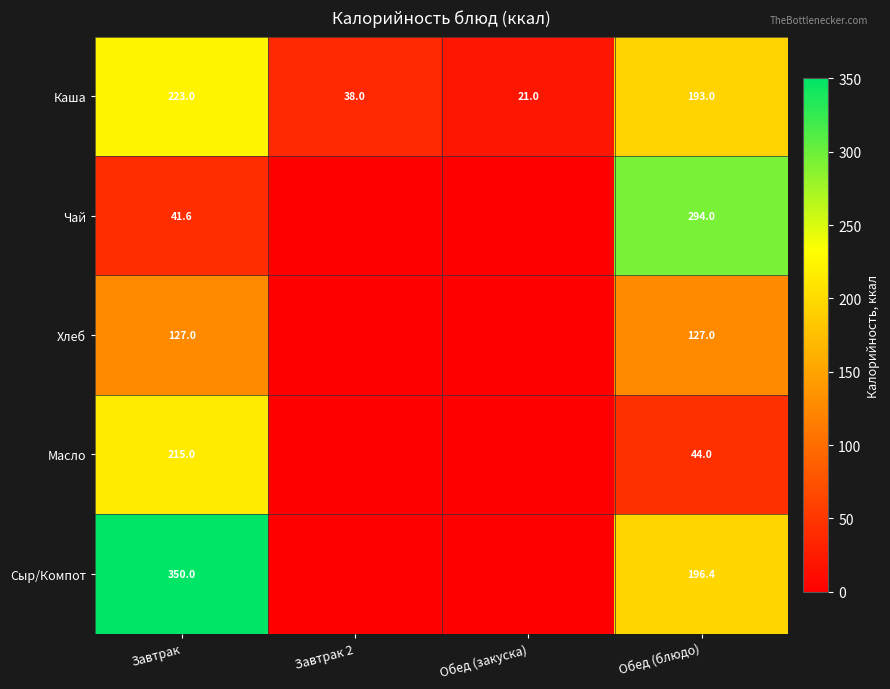

The value of Хлеб at Завтрак is 84.9. True or false?

False